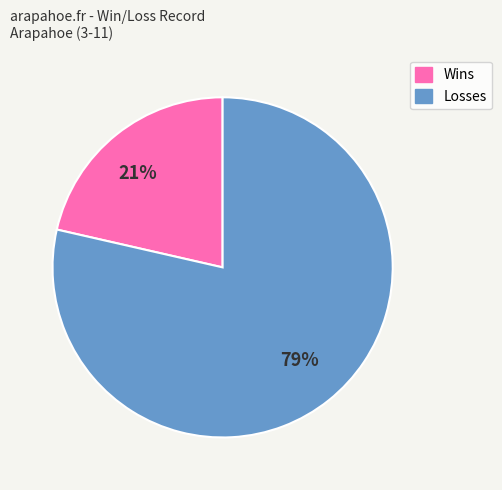

To the nearest percent, what is the combined percentage of Wins and Losses?

100%